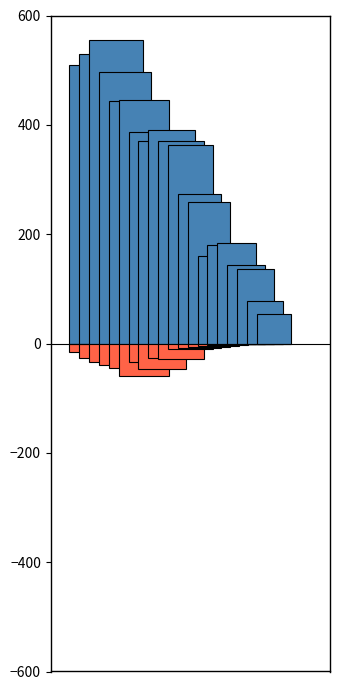

List the labels in order of Weekly number of positive tests (neg) value, smallest first.

2023-12-03, 2023-11-19, 2023-12-10, 2023-12-17, 2023-11-26, 2023-12-24, 2023-11-05, 2023-11-12, 2023-12-31, 2024-01-07, 2023-10-29, 2023-10-22, 2023-10-15, 2023-10-08, 2023-10-01, 2023-09-24, 2023-08-27, 2023-09-03, 2023-09-10, 2023-09-17